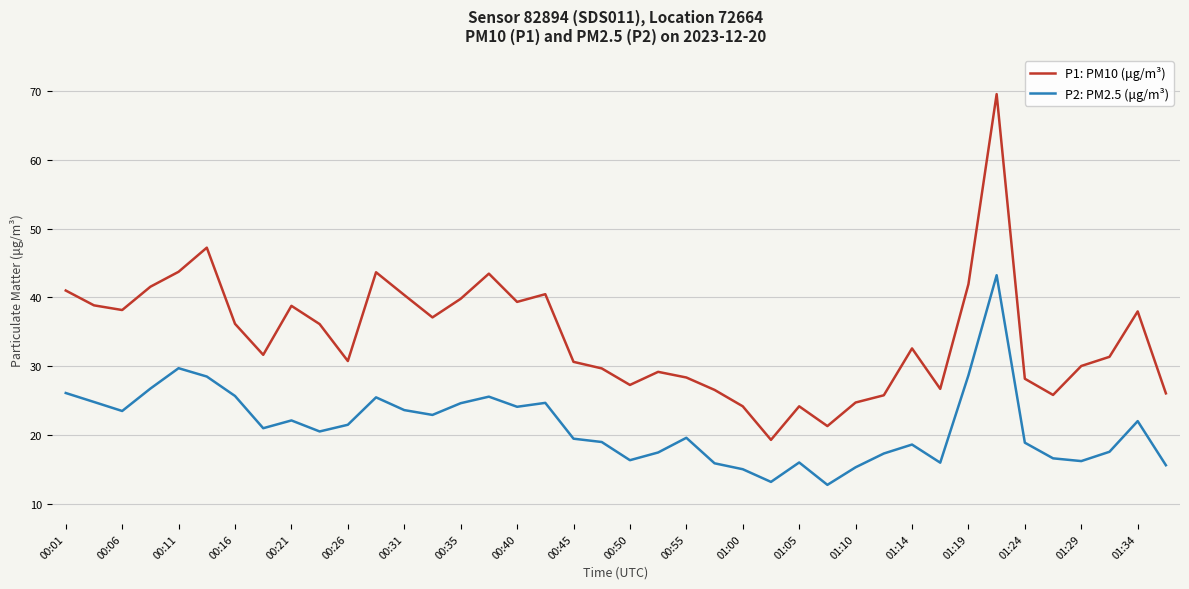

List the series in order of their overall mean, lowest first.

P2: PM2.5 (μg/m³), P1: PM10 (μg/m³)